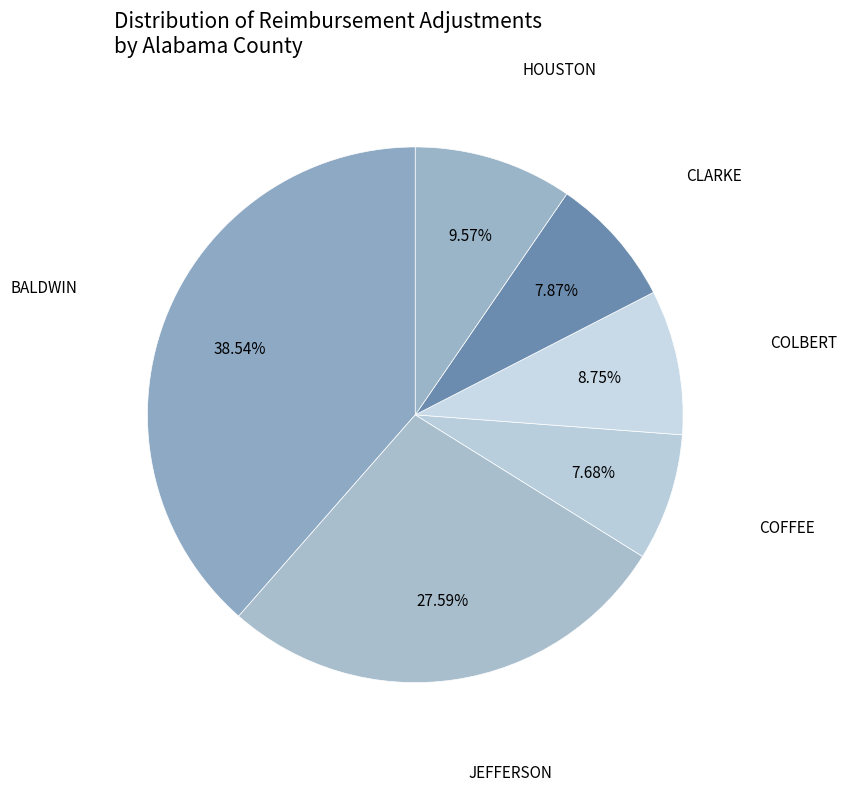

Count the number of slices in the pie.

6